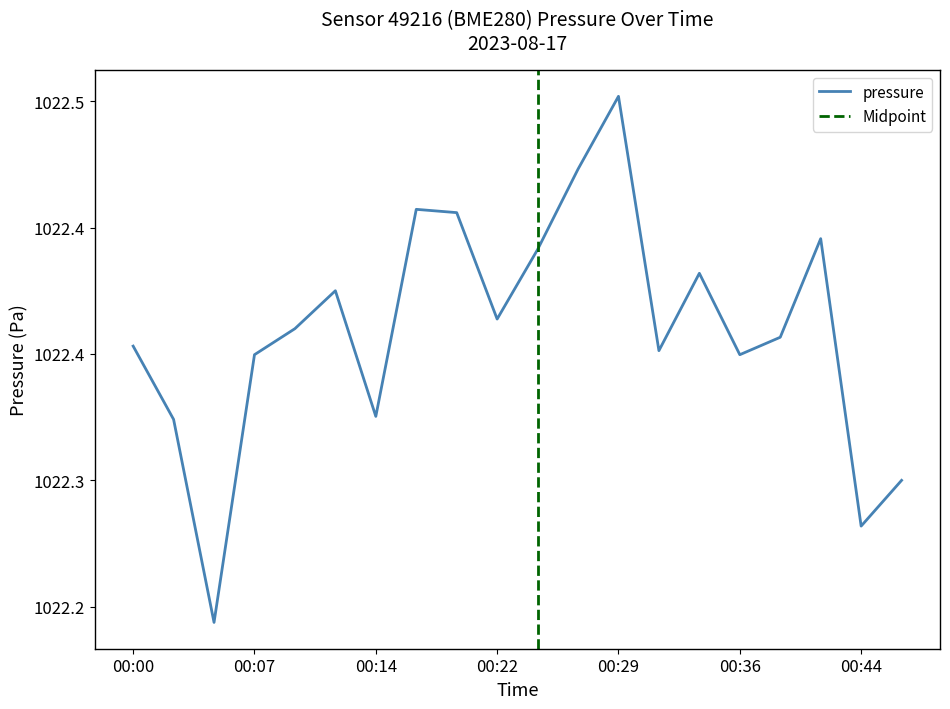

What value does the data have at 00:14?

1022.3